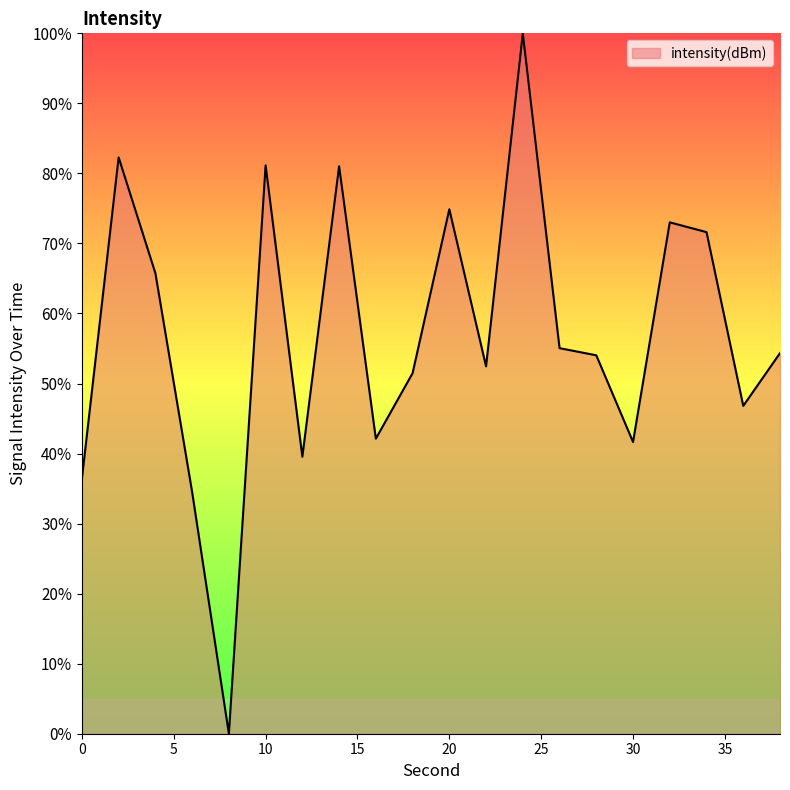

How many values are above zero?

19